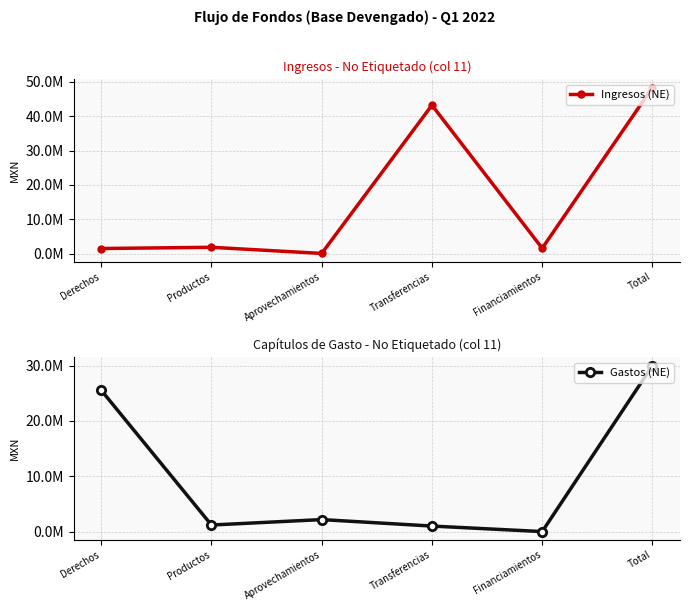

In Ingresos (NE), how many points are higher than both neighbors (excluding endpoints)?

2